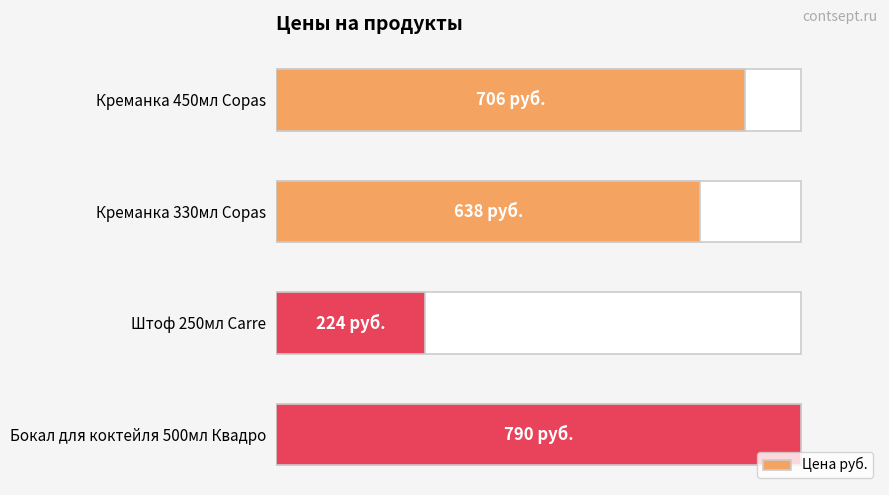

Count the number of categories in the chart.

4